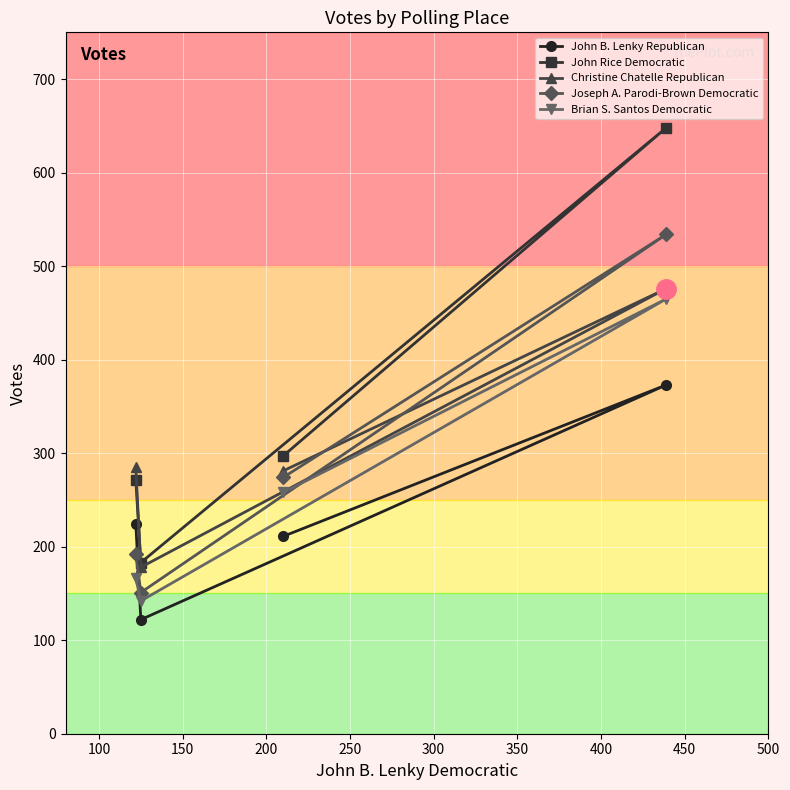

What is the greatest value displayed?

648